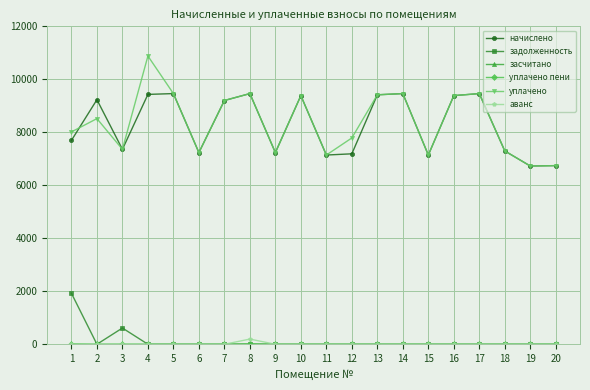

True or false: задолженность and уплачено intersect in this chart.

False